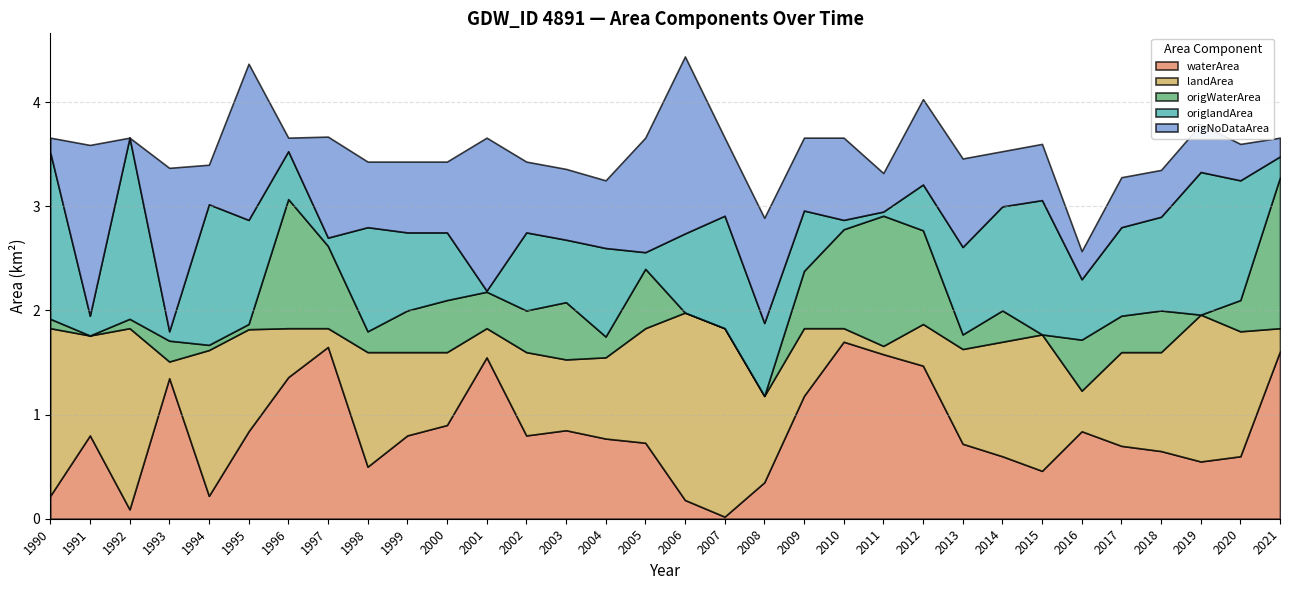

What is the total value across all series at 2015?

3.6